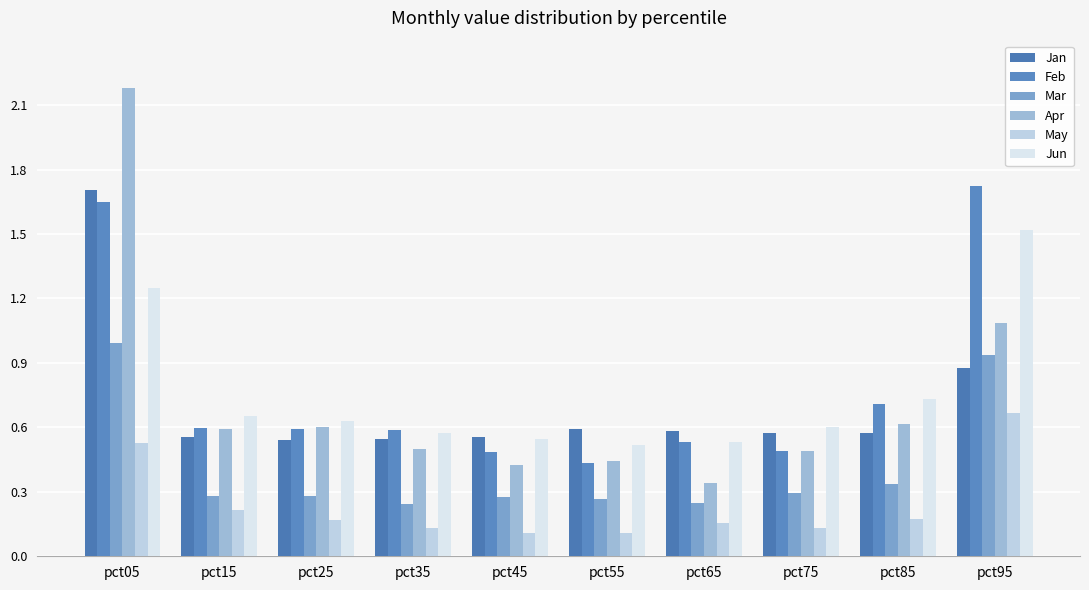

The Apr series shows 0.2 at pct85. True or false?

False